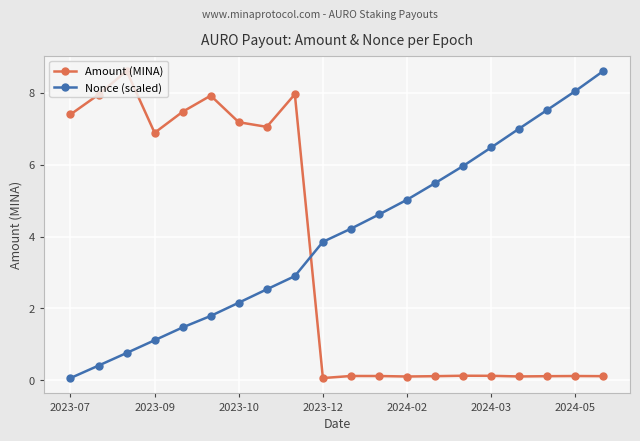

What is the average value of the Amount (MINA) series?

3.5